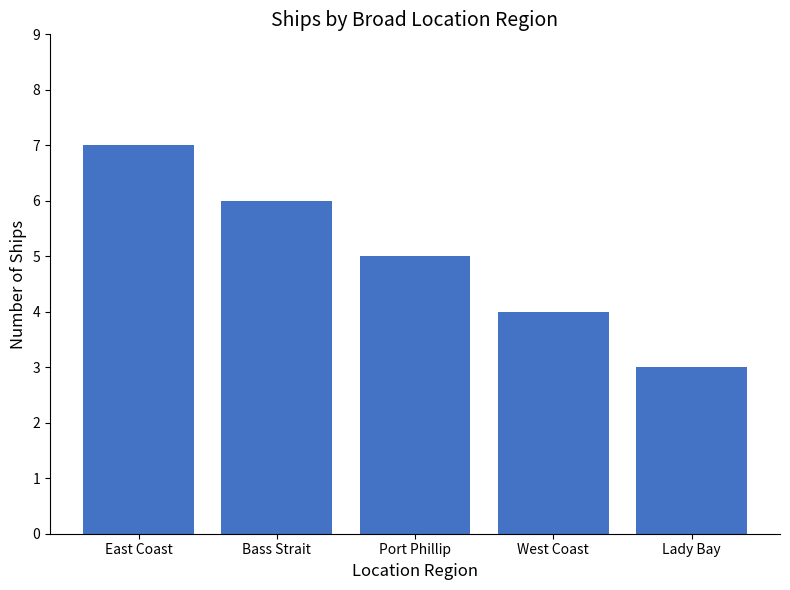

What is the difference between the values at Bass Strait and West Coast?

2